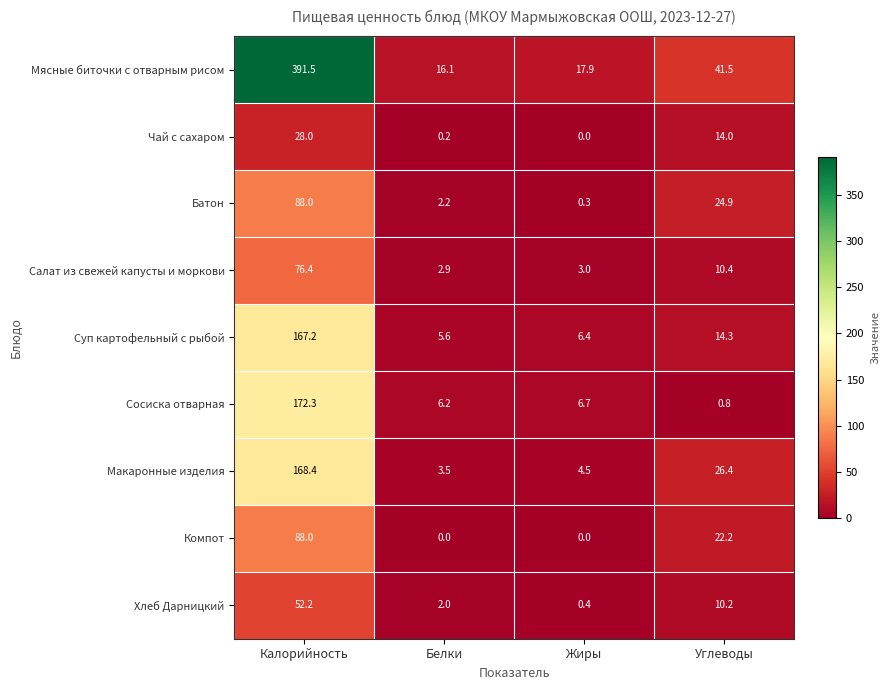

Which series has the largest range (max minus min)?

Мясные биточки с отварным рисом